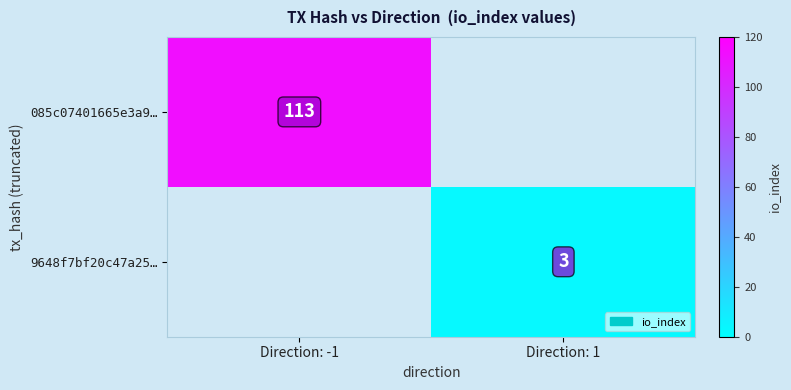

Is it true that 9648f7bf20c47a25… equals 3 at Direction: 1?

True